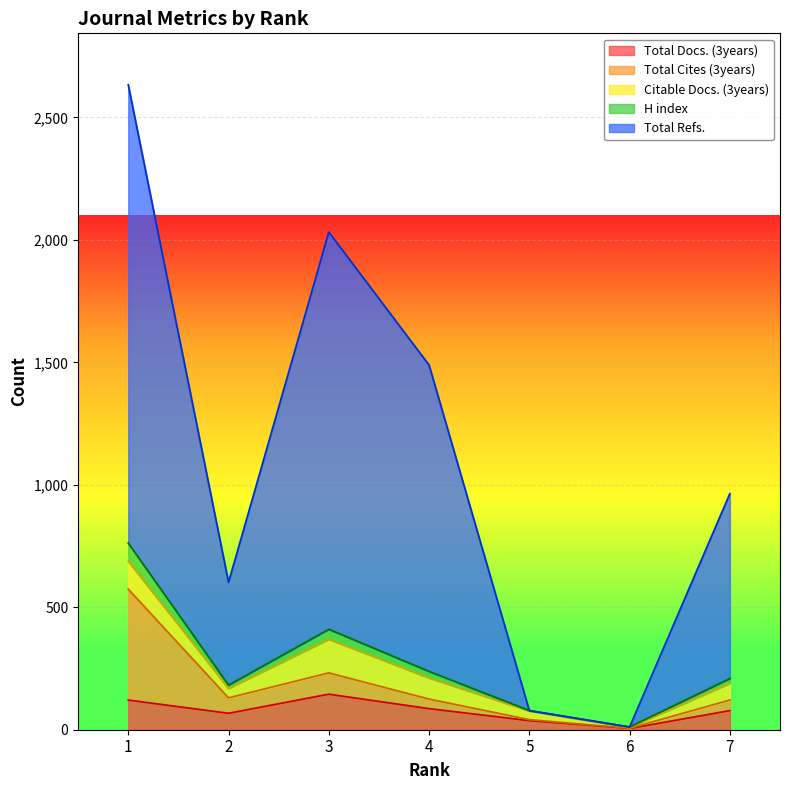

How many lines are shown in the chart?

5